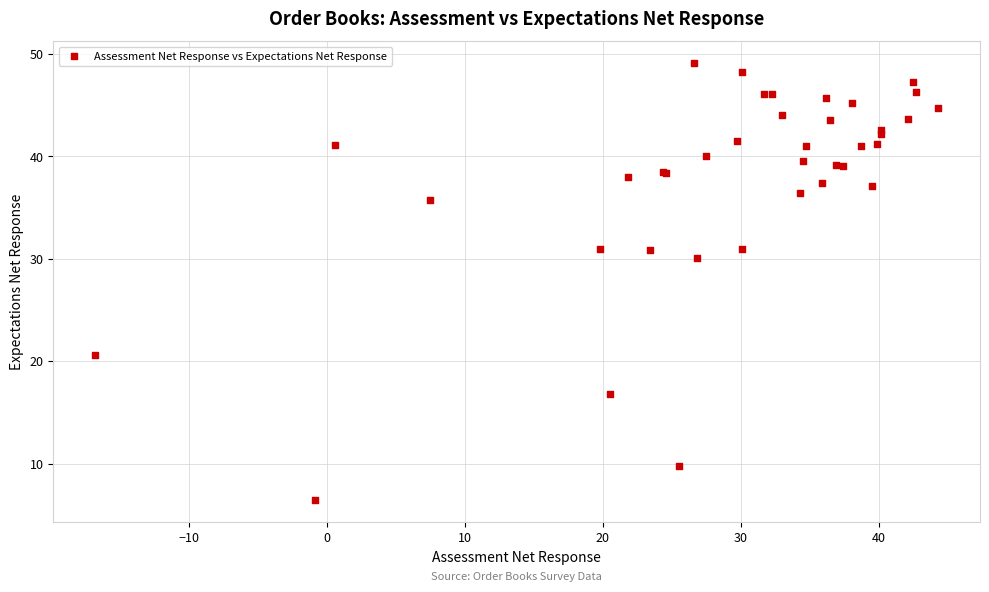

What Y value in the scatter plot is closest to 27?

30.1